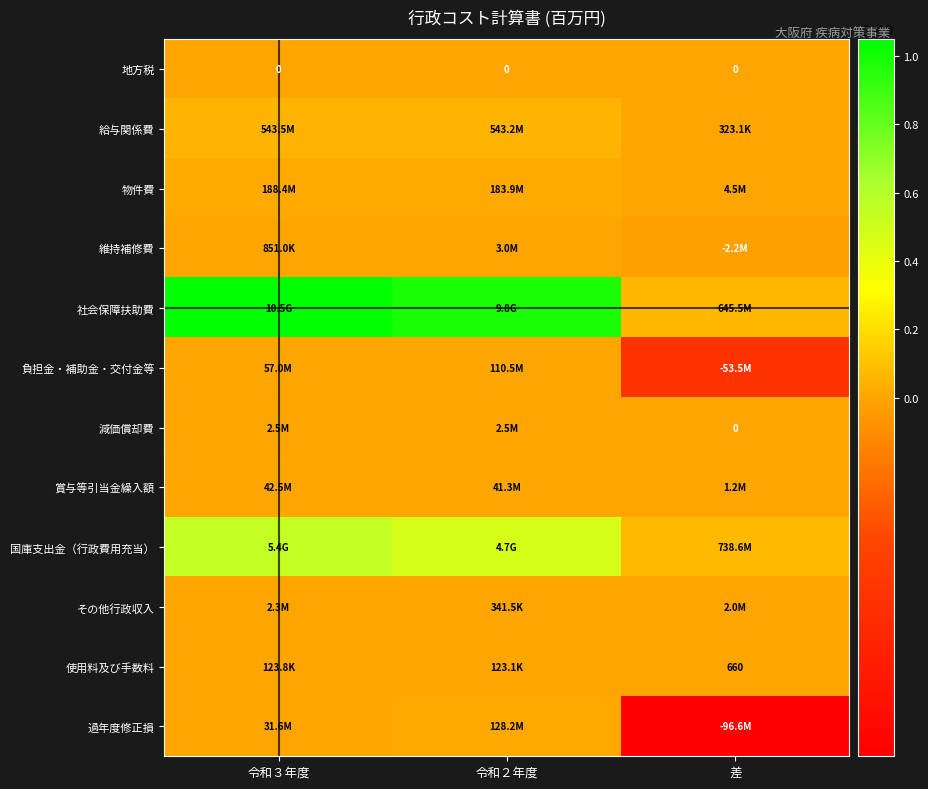

The value of 給与関係費 at 令和２年度 is 841333124. True or false?

False